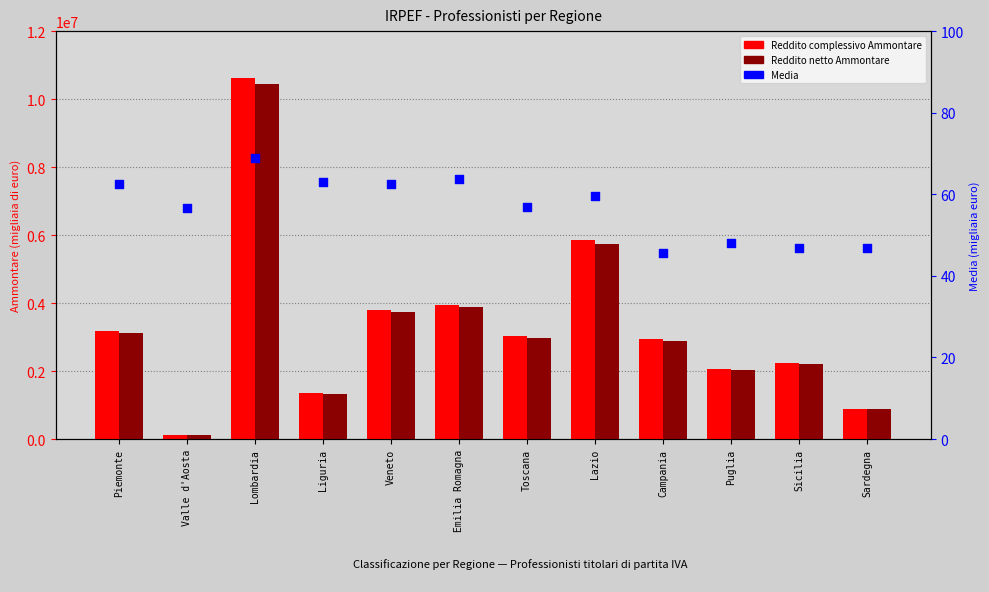

What is the total value across all series at Valle d'Aosta?

232867.7